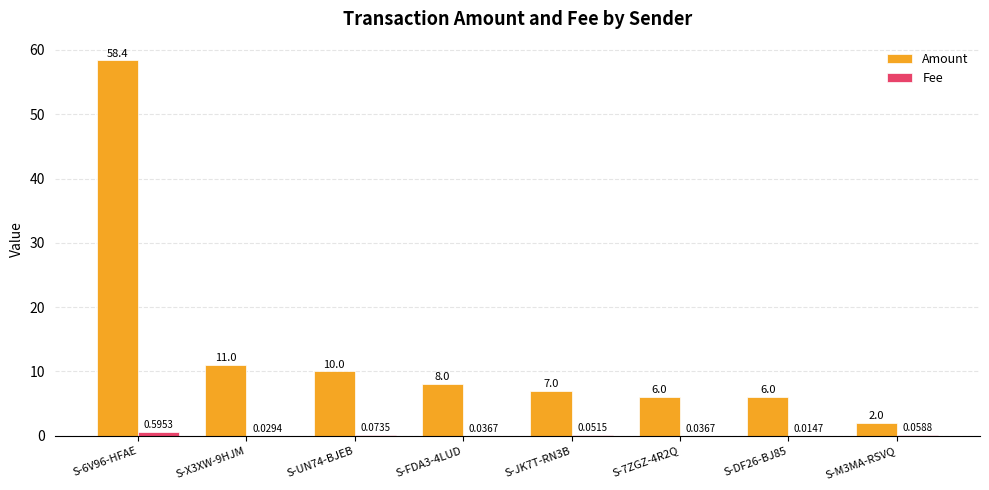

What is the difference between the Amount values at S-M3MA-RSVQ and S-7ZGZ-4R2Q?

4.0